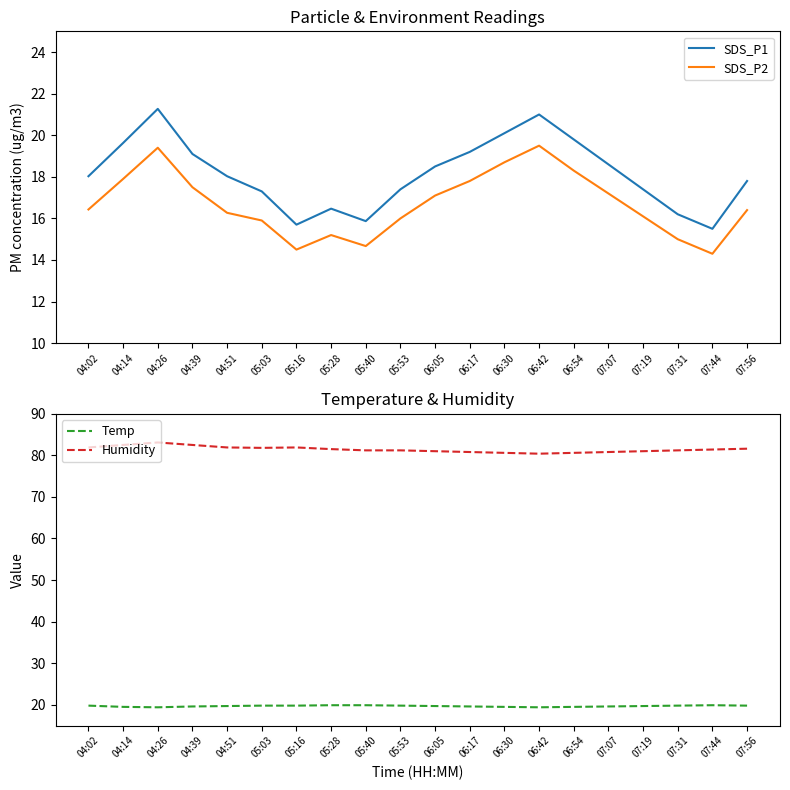

What is the approximate value of Humidity at 06:17?

80.8